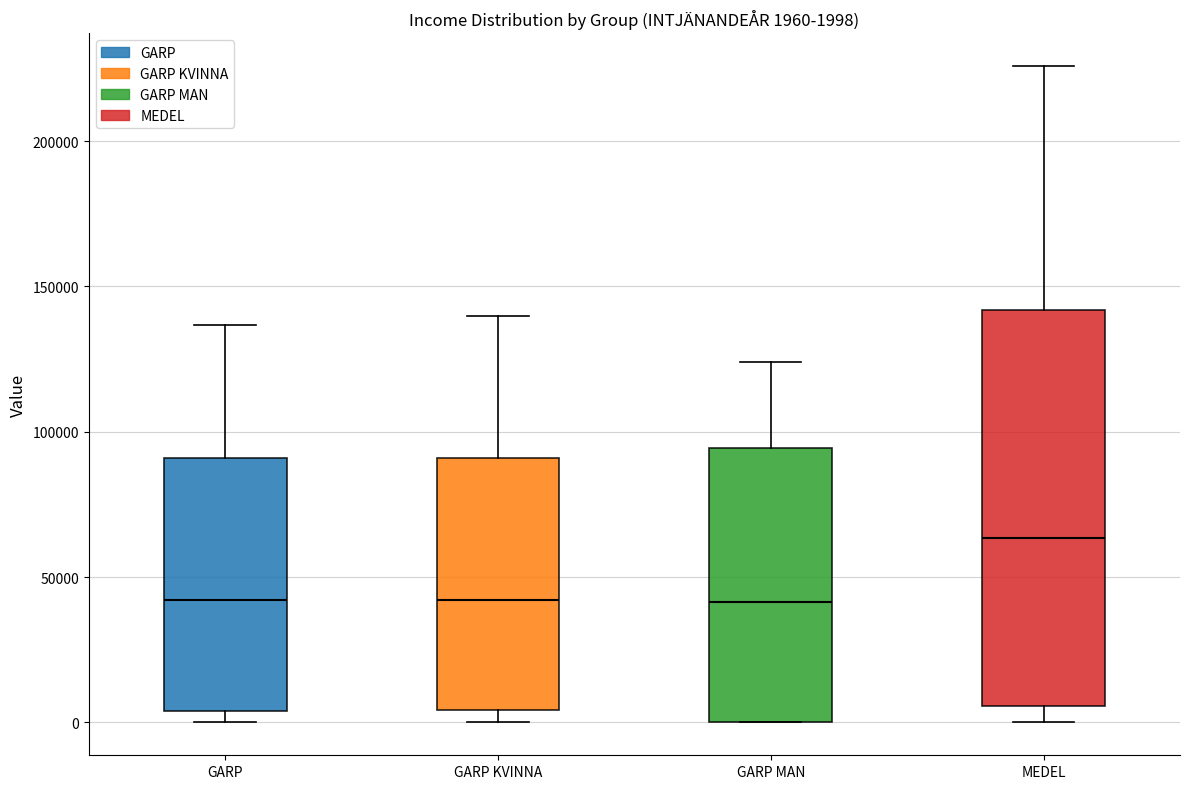

Comparing the boxes themselves (not the whiskers), which one is the tallest?

MEDEL